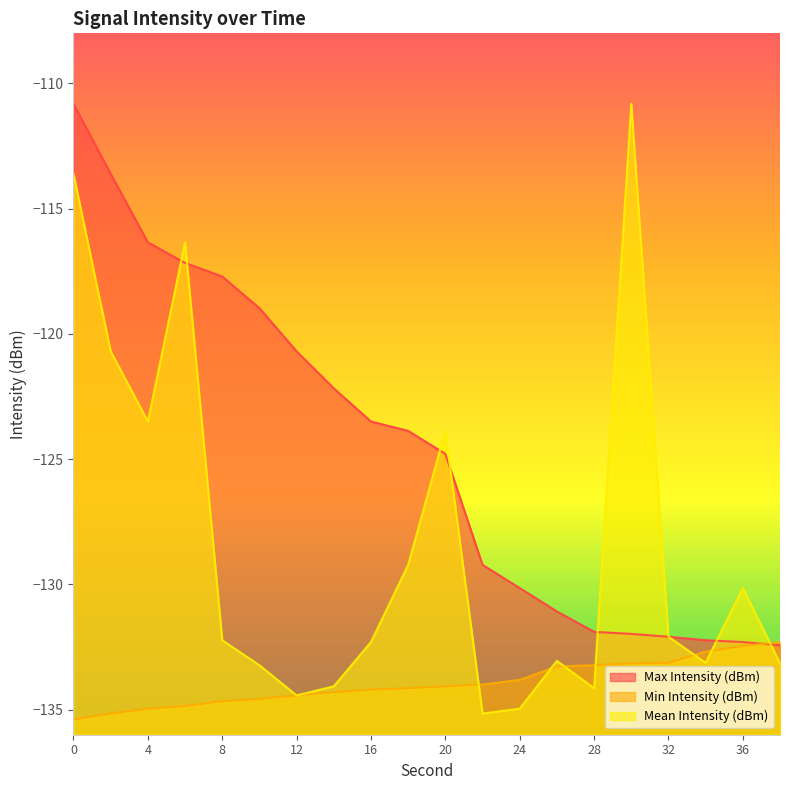

What is the sum of all Min Intensity (dBm) values?

-2678.7